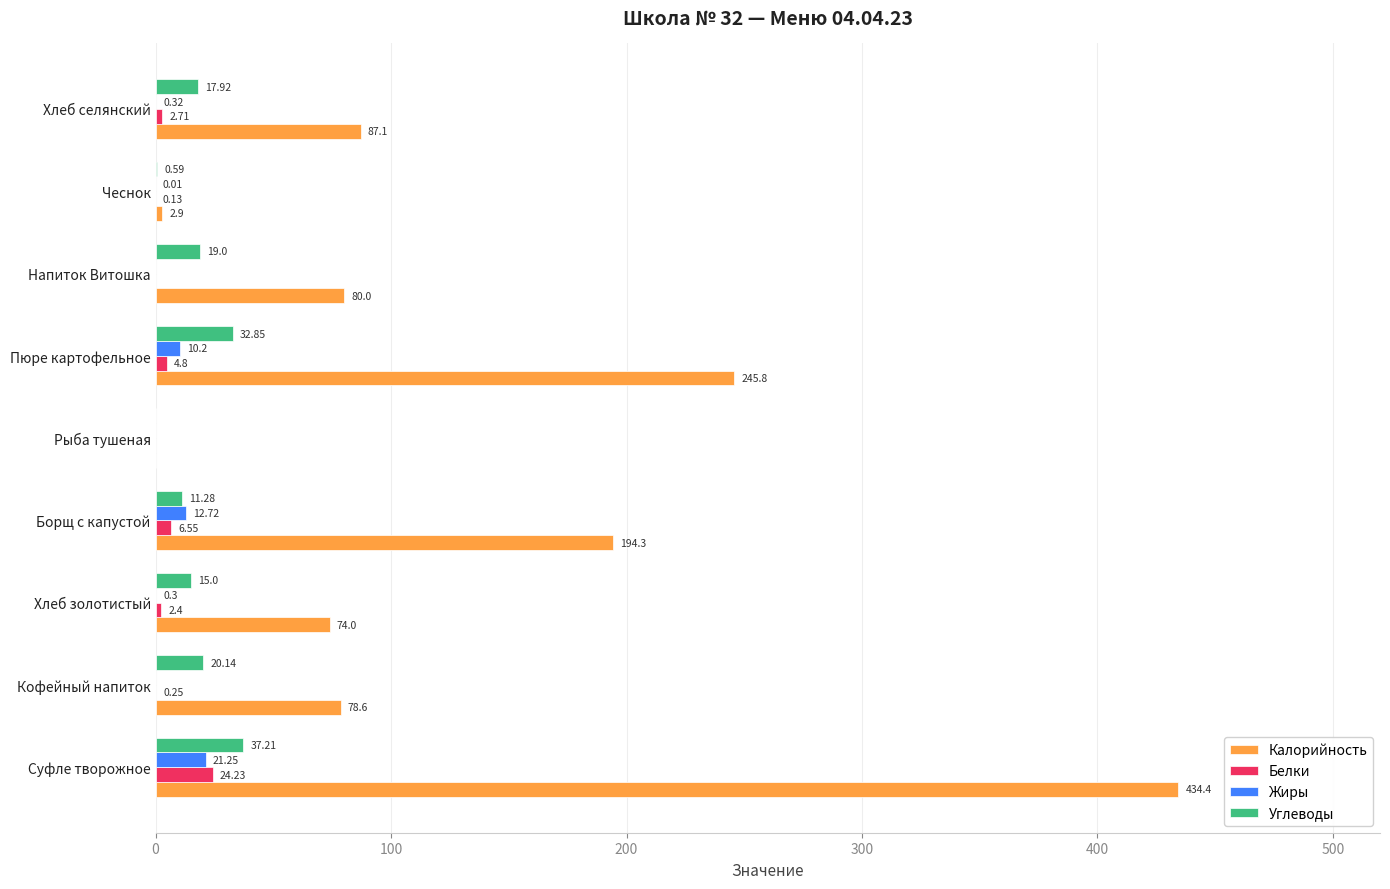

What is the sum of all Калорийность values?

1197.1